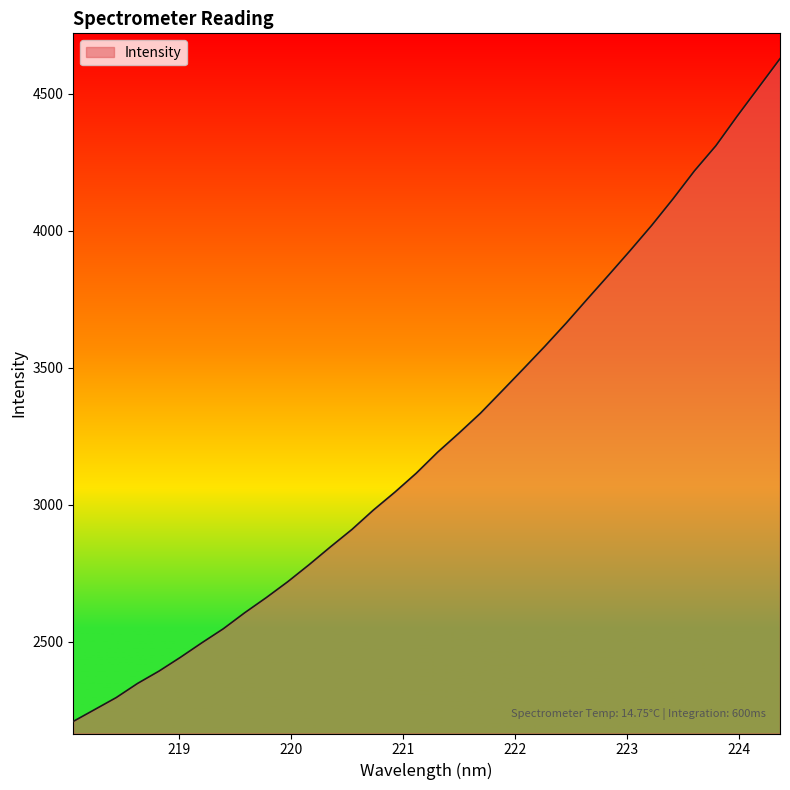

What is the minimum value shown in the chart?

2208.6